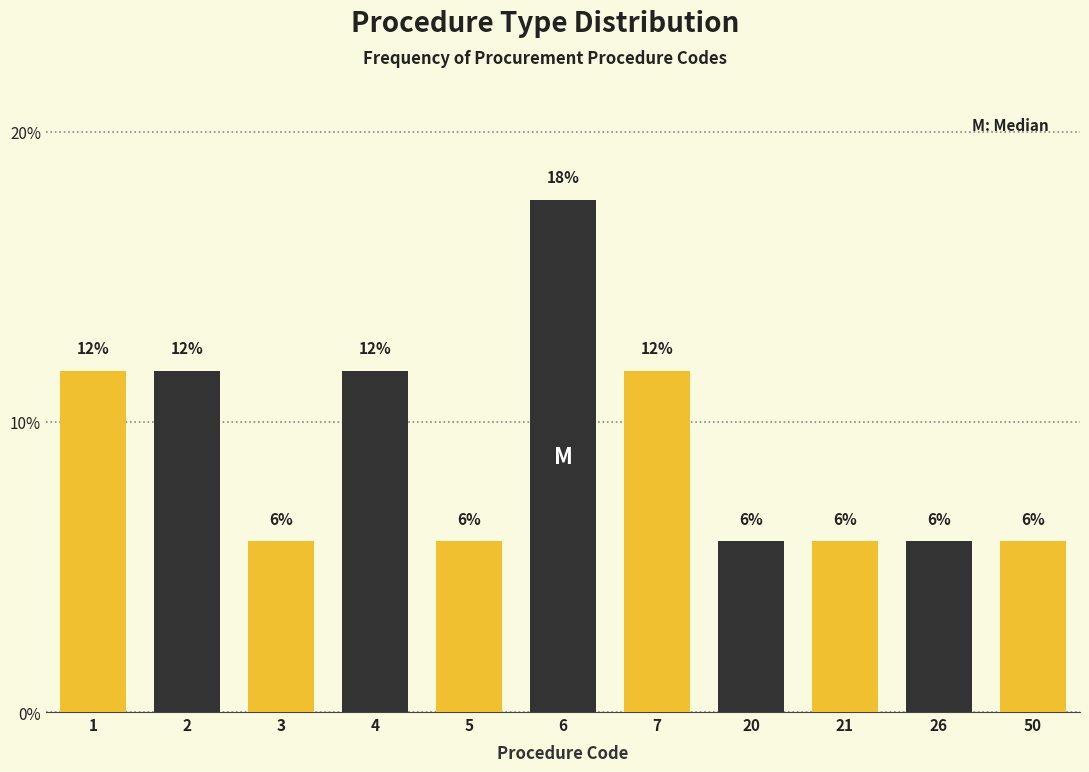

How many bars are there in total?

11